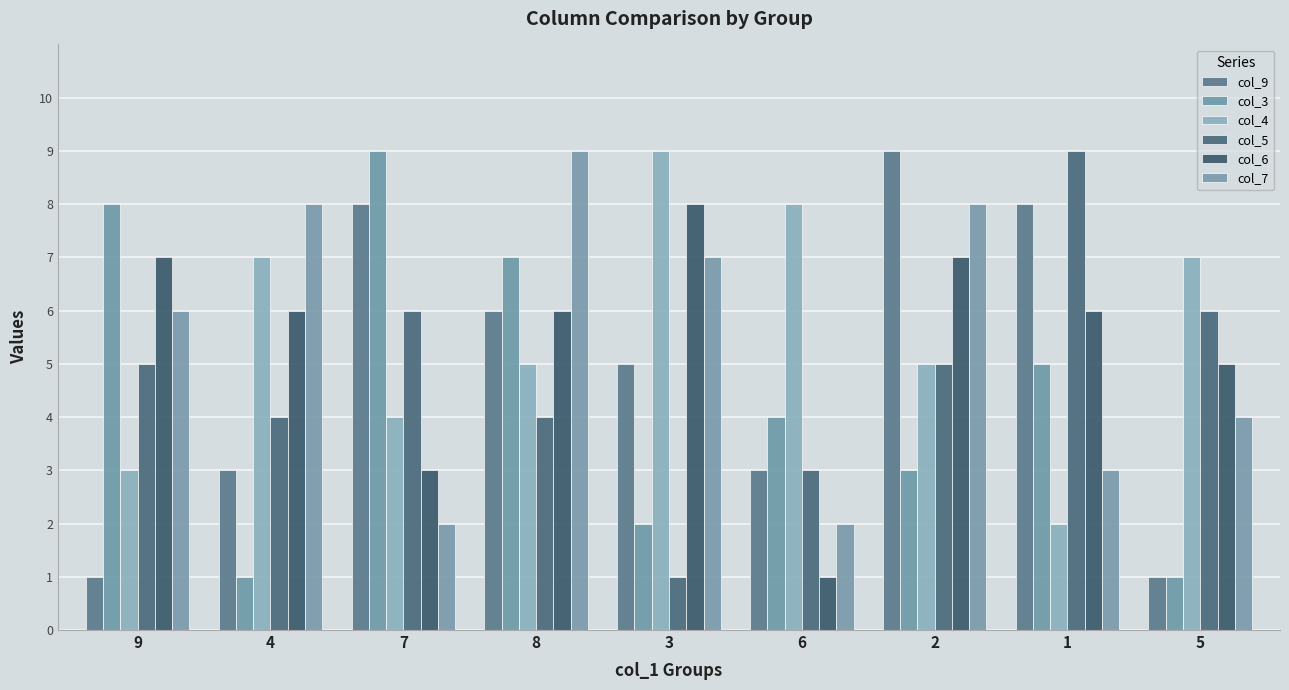

Between 9 and 4, which series saw the biggest shift?

col_3